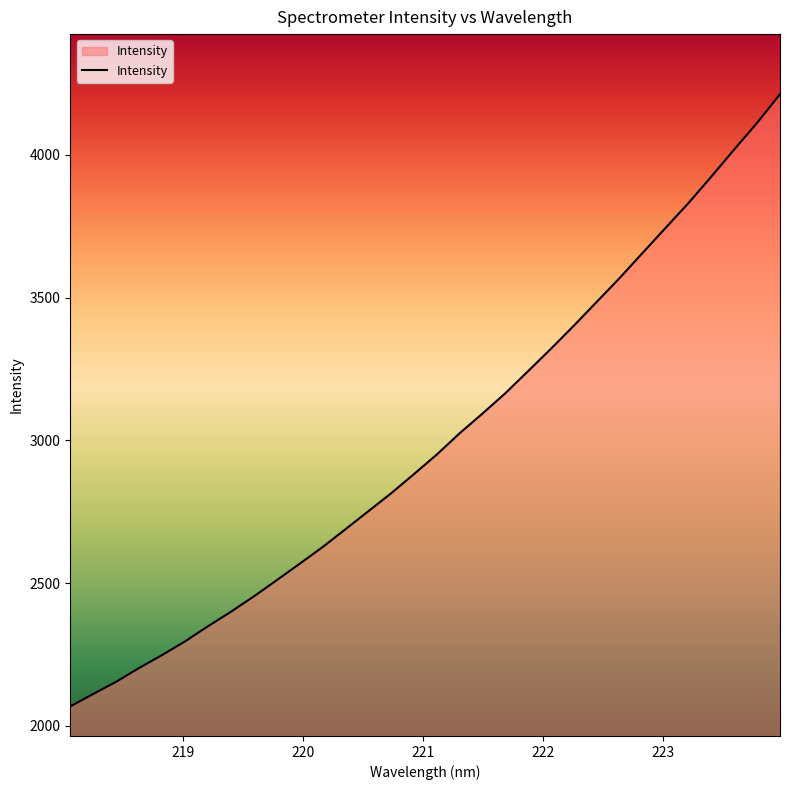

What is the minimum value shown in the chart?

2068.4